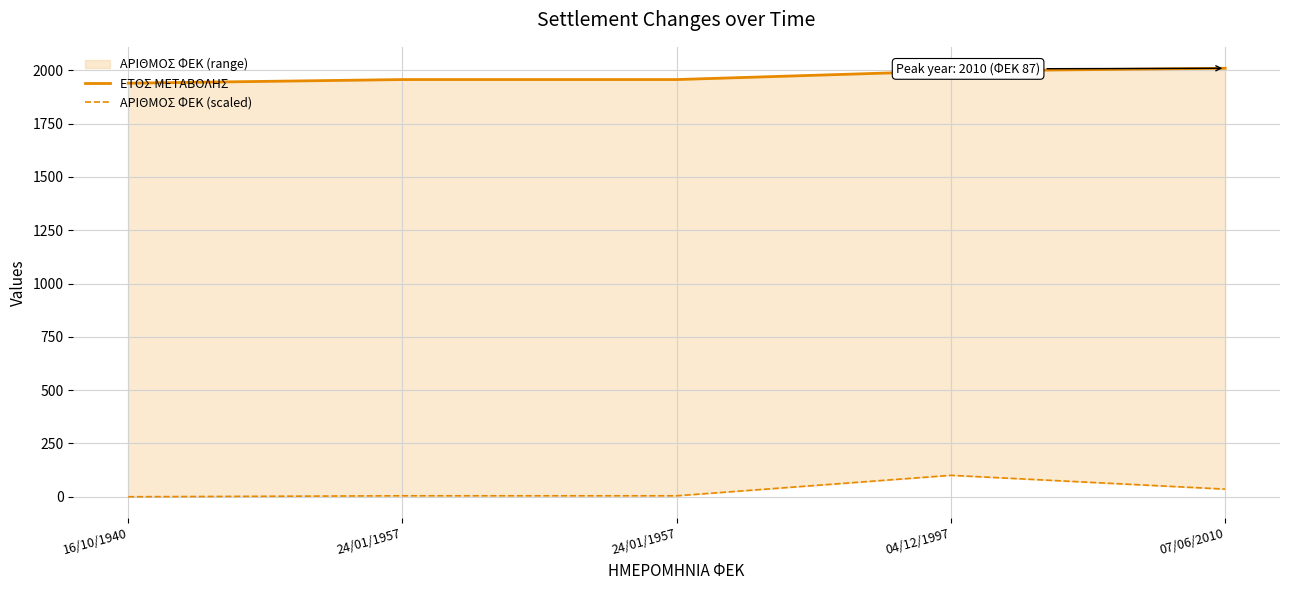

How many lines are shown in the chart?

2